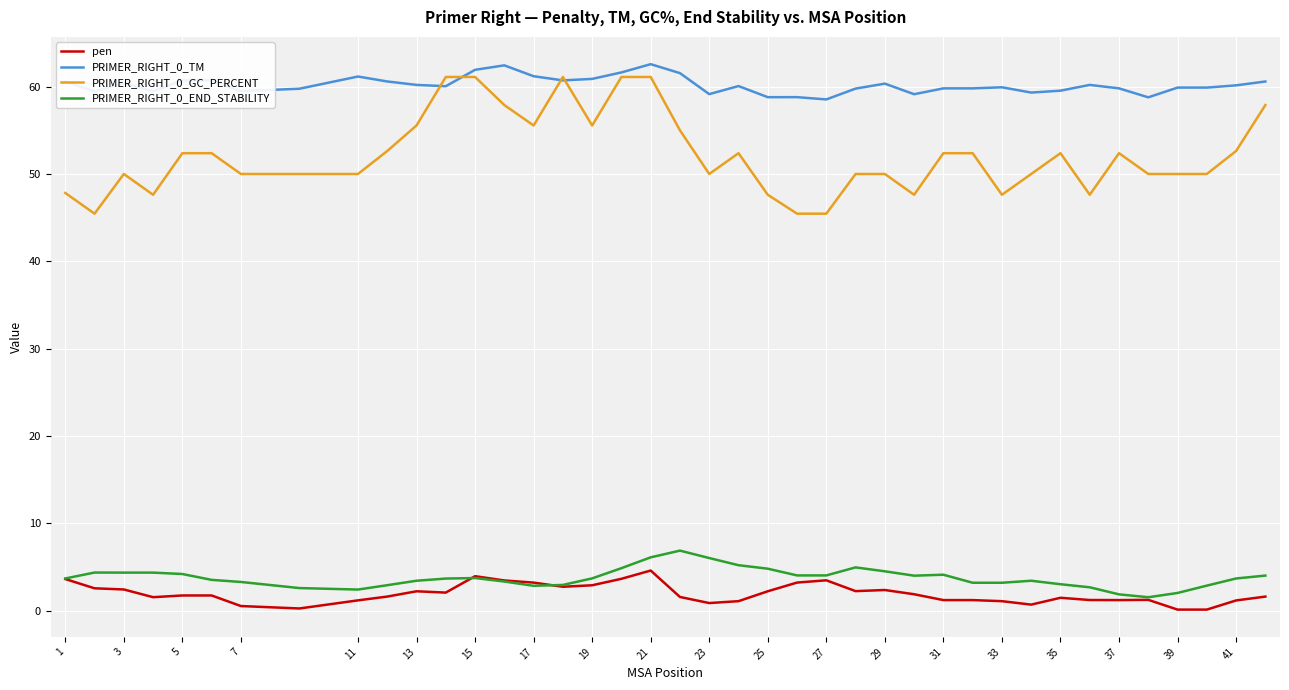

Which series has the largest range (max minus min)?

PRIMER_RIGHT_0_GC_PERCENT